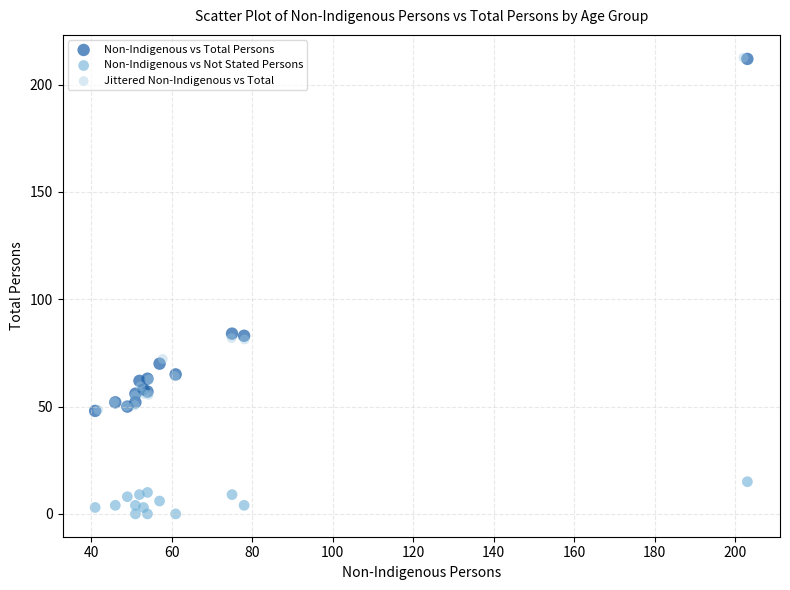

Which series reaches the minimum Y coordinate?

Non-Indigenous vs Not Stated Persons